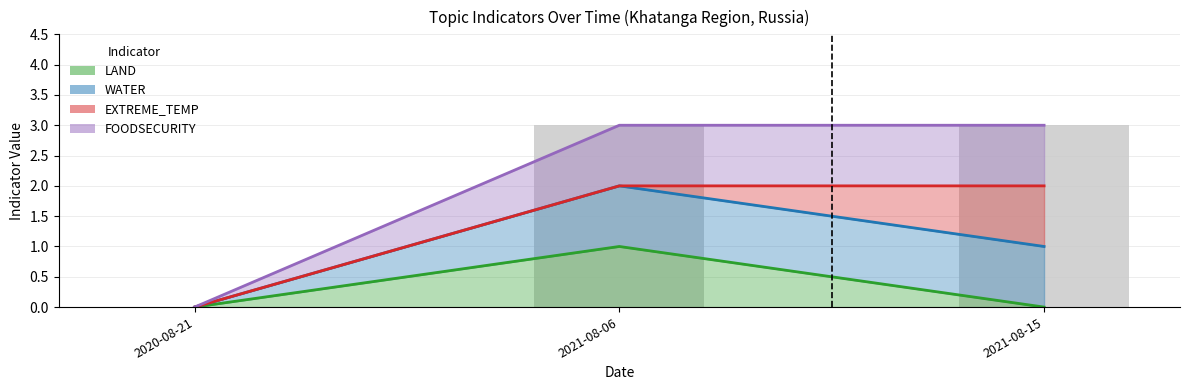

True or false: FOODSECURITY has a value of 0 at 2020-08-21.

True